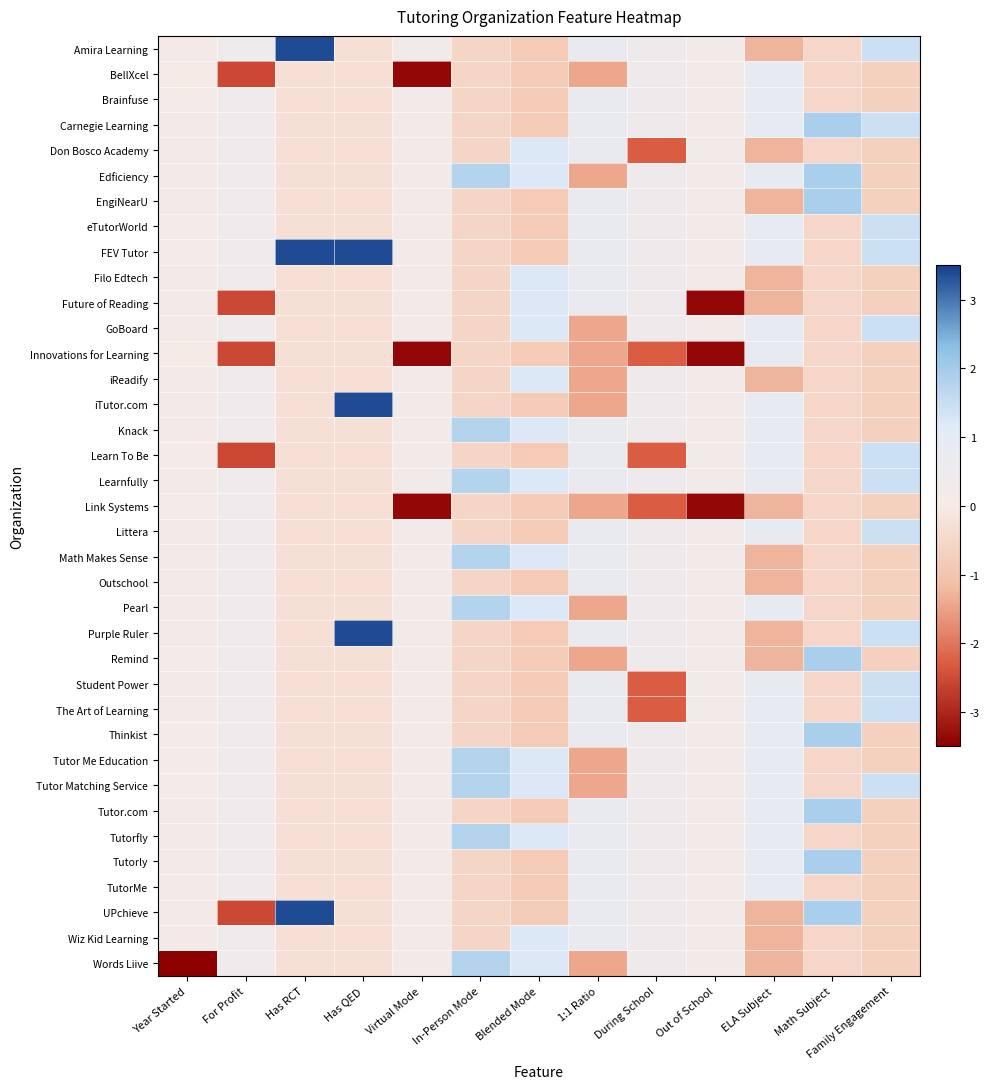

Rank the series by their maximum value, from lowest to highest.

Link Systems, Outschool, BellXcel, Brainfuse, Innovations for Learning, TutorMe, Don Bosco Academy, Filo Edtech, Future of Reading, iReadify, Wiz Kid Learning, eTutorWorld, GoBoard, Learn To Be, Littera, Student Power, The Art of Learning, Knack, Learnfully, Math Makes Sense, Pearl, Tutor Me Education, Tutor Matching Service, Tutorfly, Words Liive, Carnegie Learning, Edficiency, EngiNearU, Remind, Thinkist, Tutor.com, Tutorly, Amira Learning, FEV Tutor, iTutor.com, Purple Ruler, UPchieve